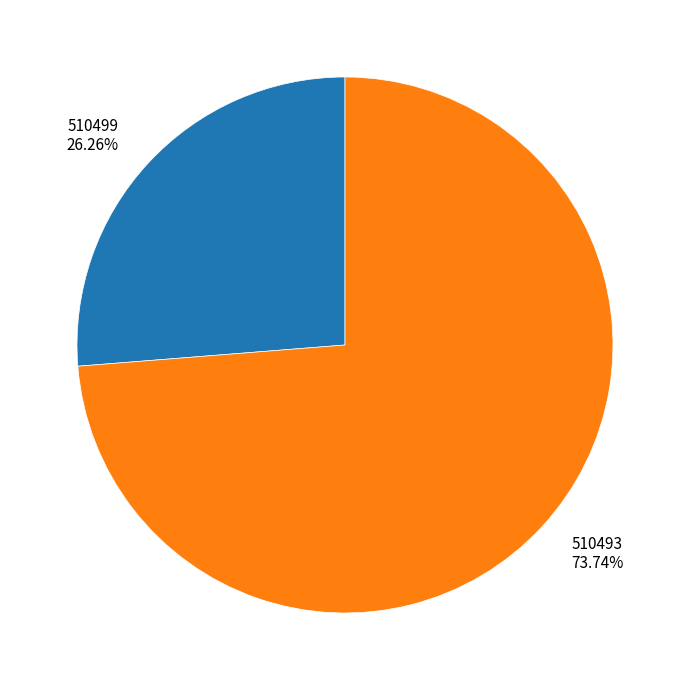

Rank the categories by value from lowest to highest.

510499, 510493